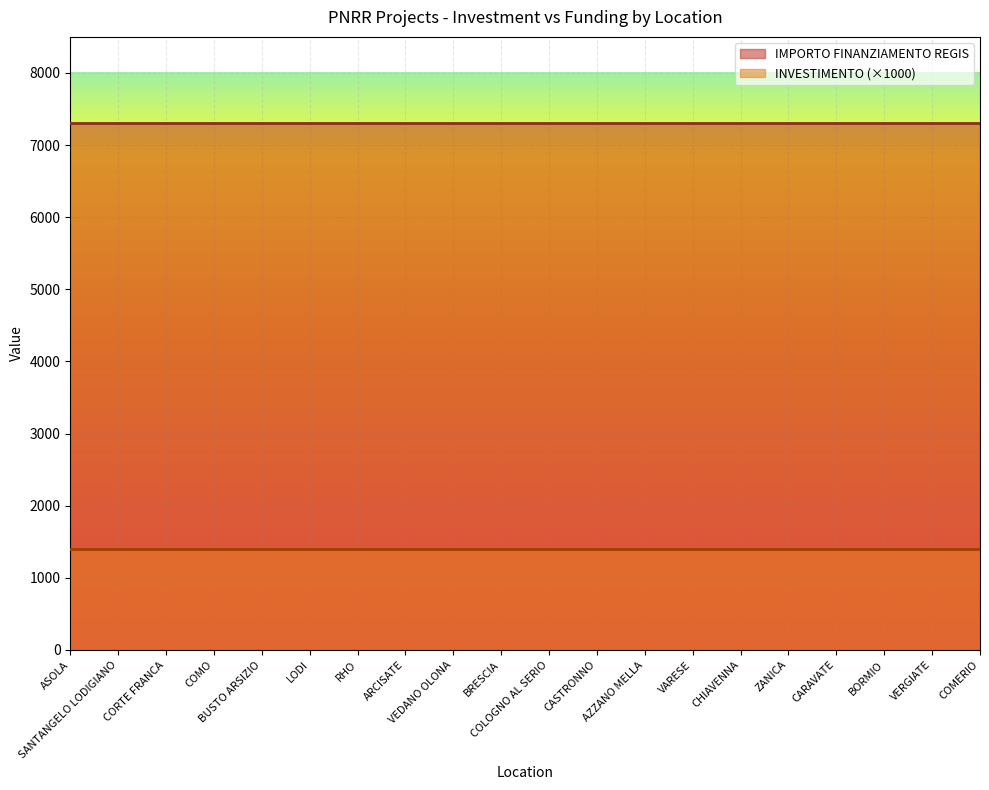

What is the maximum value shown in the chart?

7301